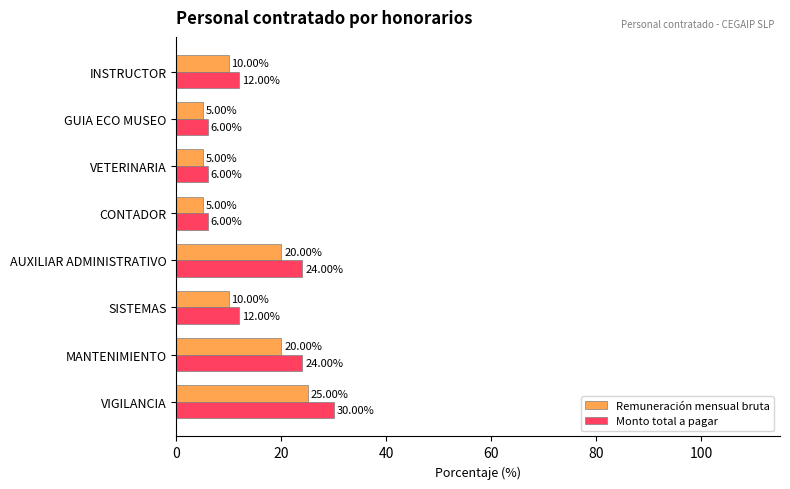

What are all the series names shown in the legend?

Remuneración mensual bruta, Monto total a pagar